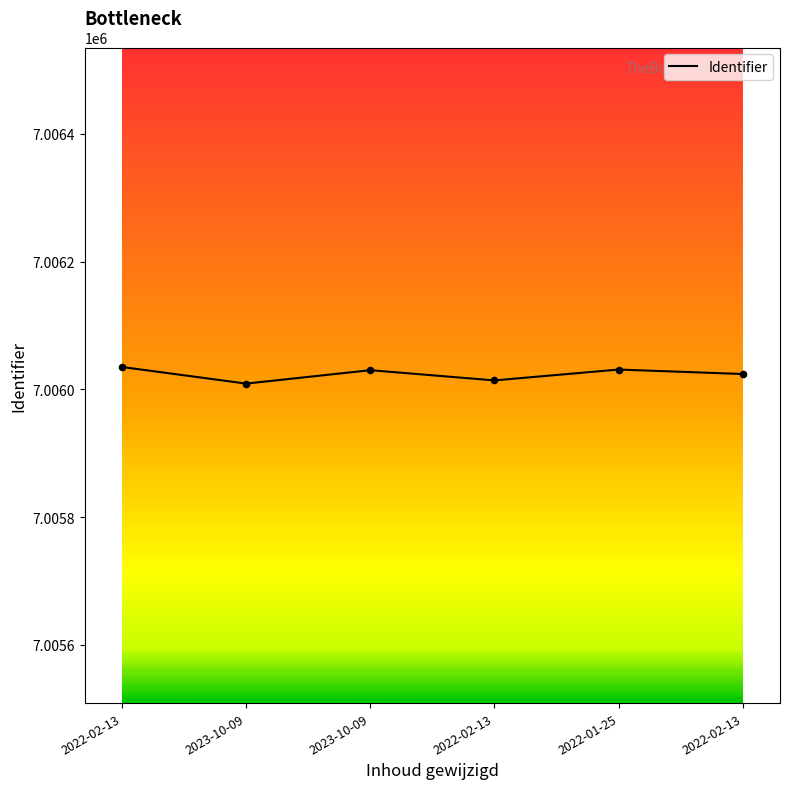

Which has a higher value, 2022-02-13 or 2022-02-13?

2022-02-13